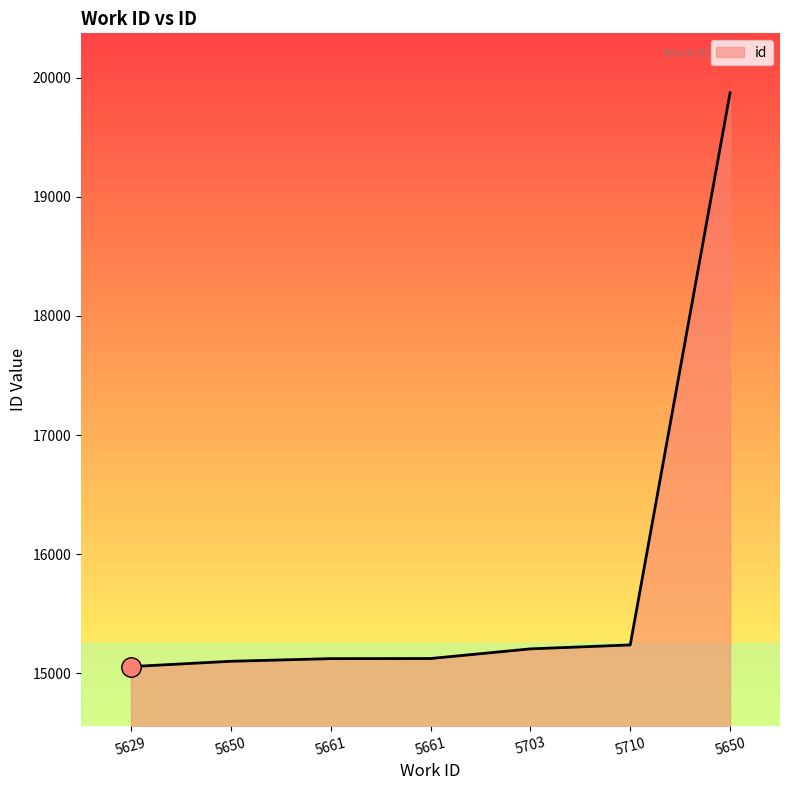

What is the approximate value at 5650, to the nearest 10?

15100